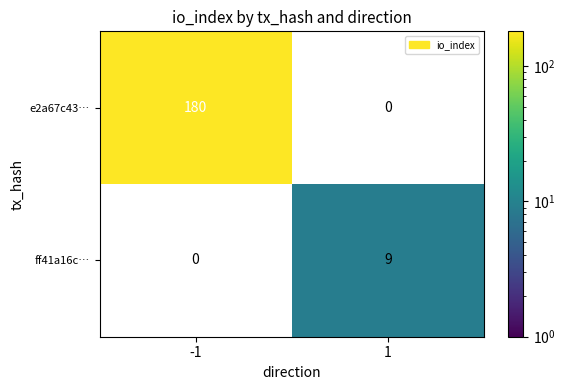

The e2a67c43… series shows 180 at -1. True or false?

True